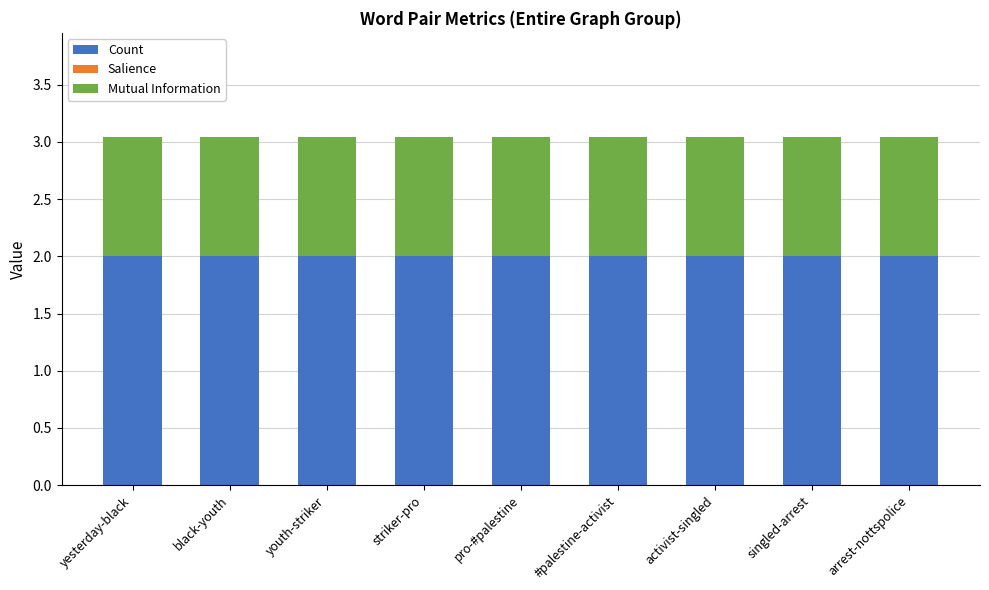

What is the highest value of the Count series?

2.0